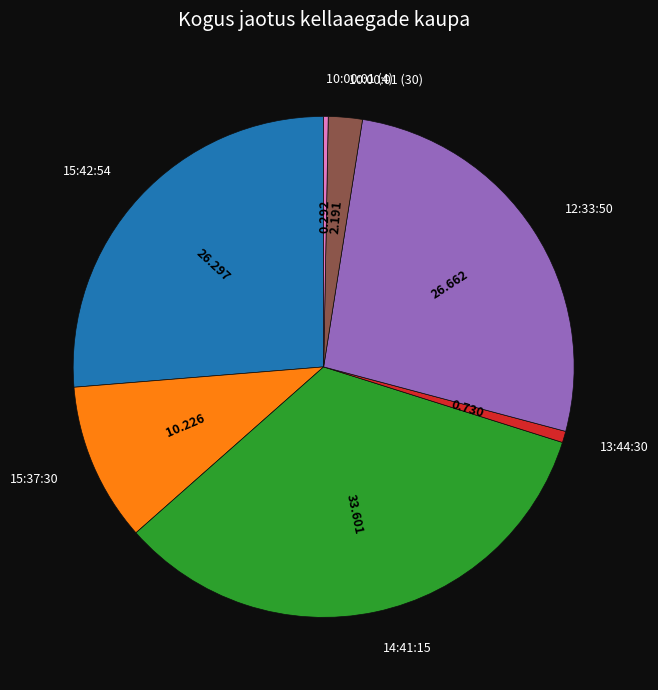

Is there a majority slice in this chart?

No